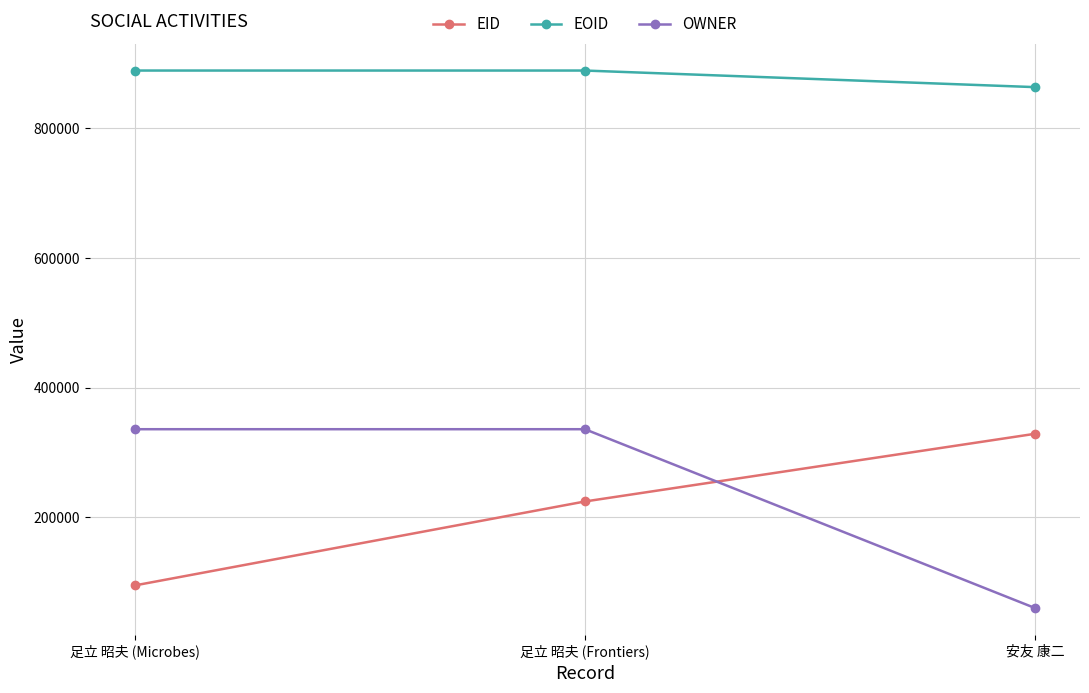

The OWNER series shows 112507 at 足立 昭夫 (Microbes). True or false?

False